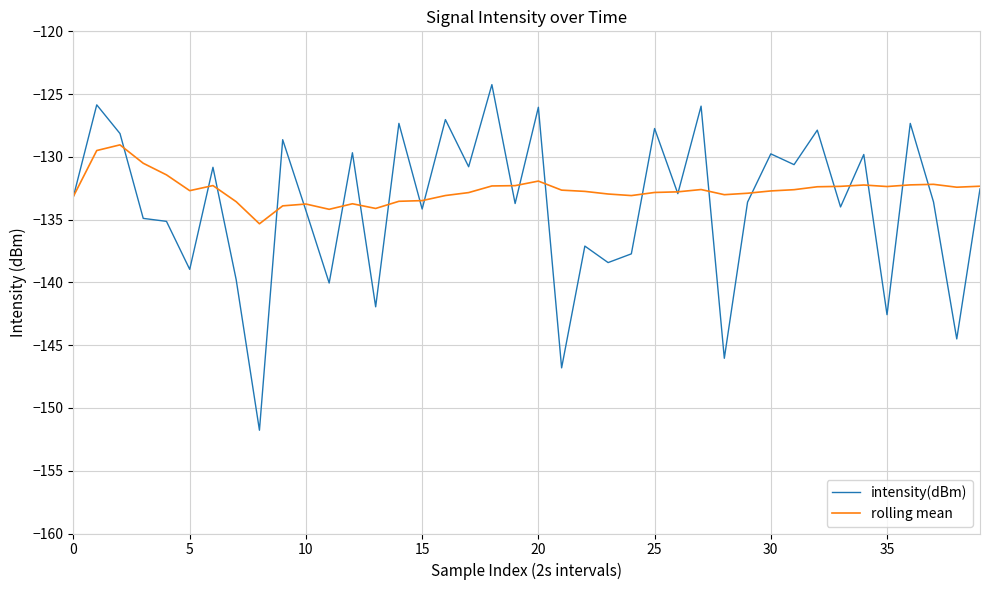

What is the minimum value for intensity(dBm)?

-151.8